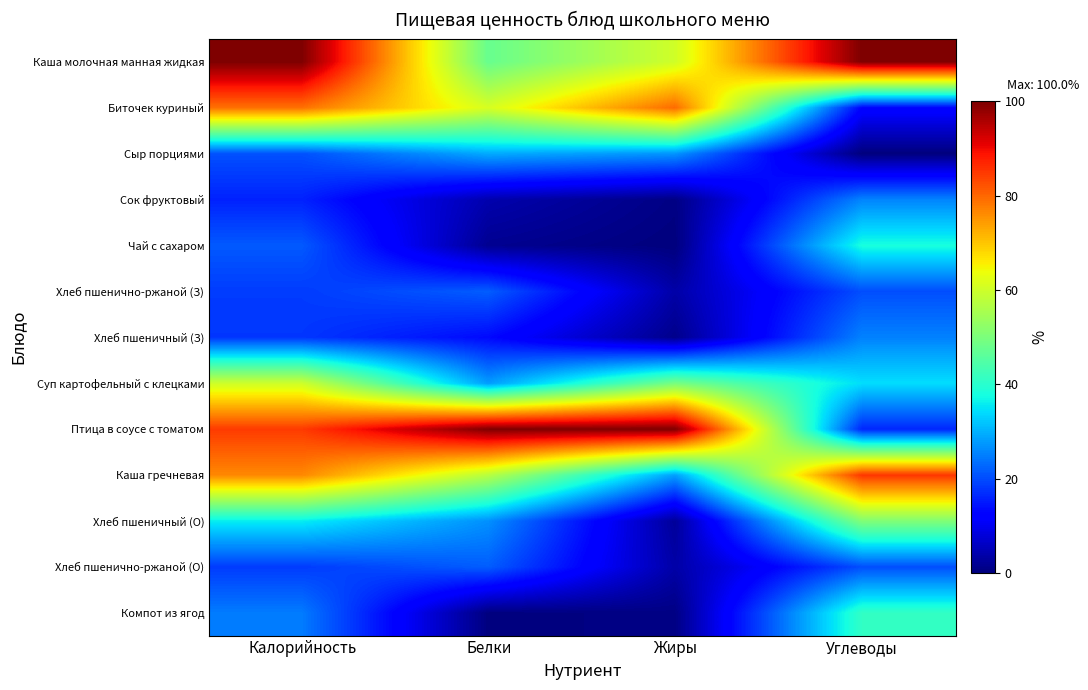

What is the difference between the highest and lowest values at Белки?

99.8